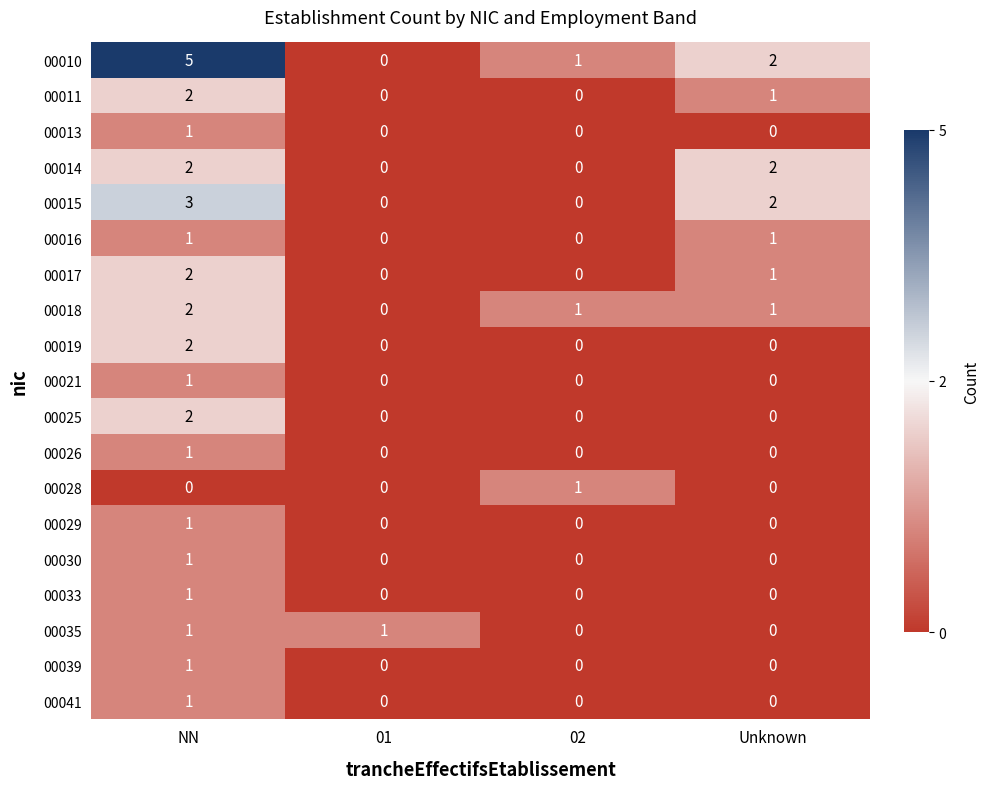

The value of 00016 at 02 is 0. True or false?

True